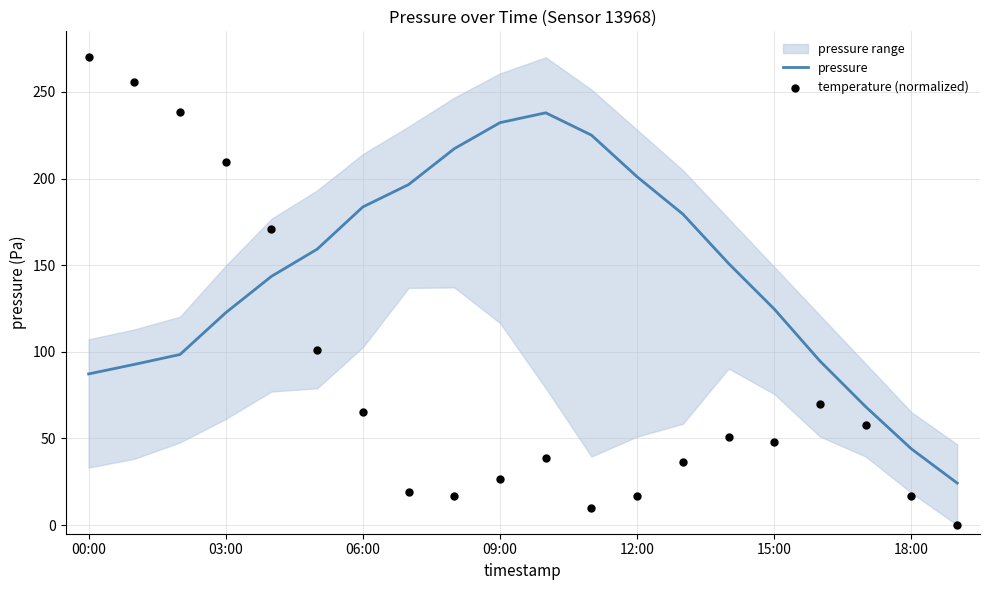

Which series contains the highest Y value?

temperature (normalized)